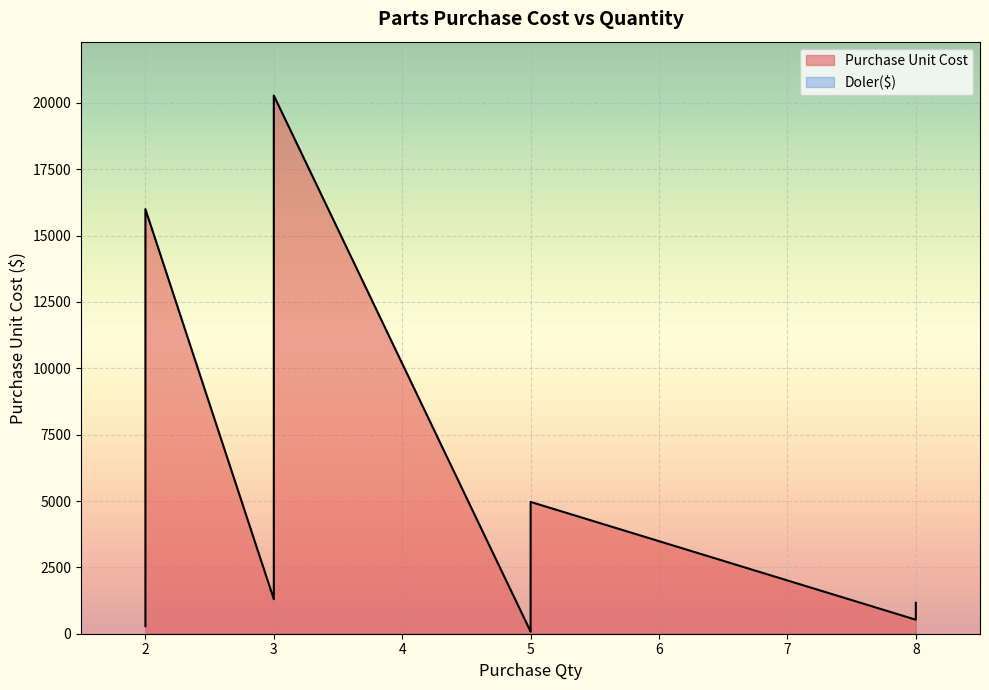

True or false: Doler($) and Purchase Unit Cost cross at least once.

False